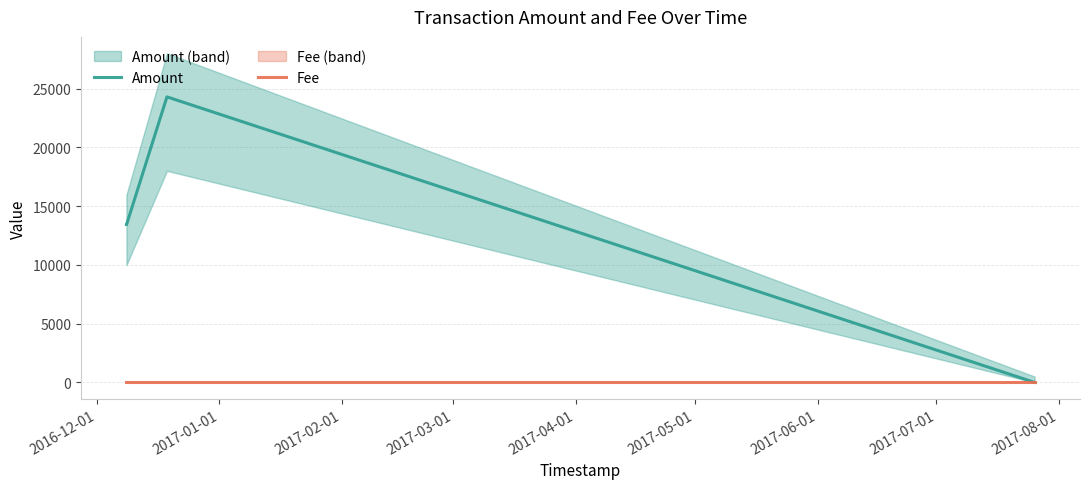

Is it true that Amount equals 34187.0 at 2017-03-01?

False